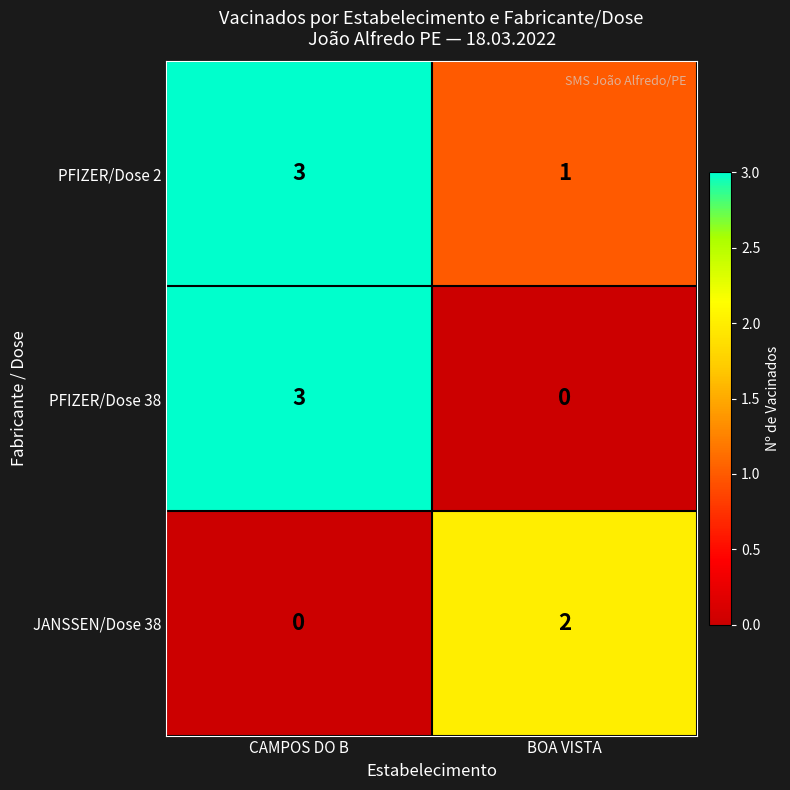

At which label is JANSSEN/Dose 38 closest to 1?

CAMPOS DO B